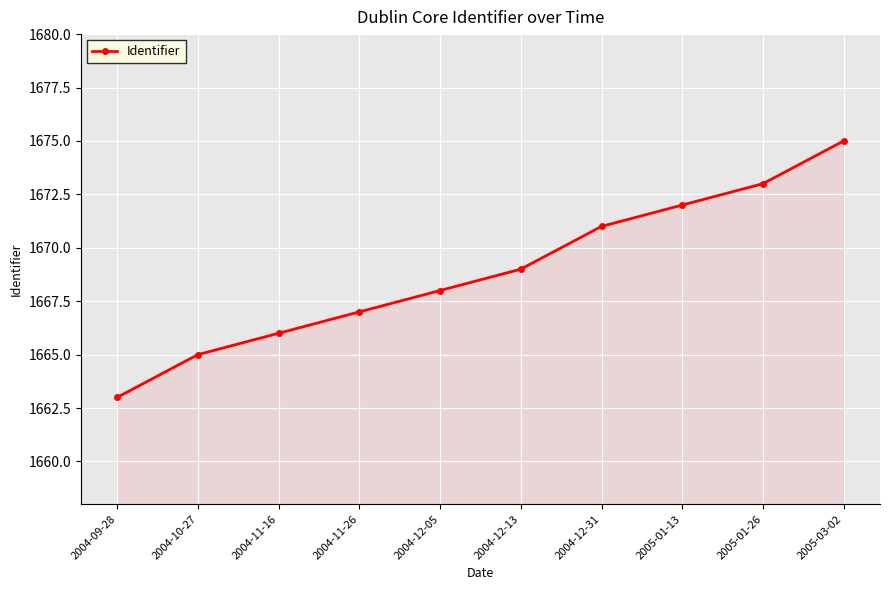

What is the sum of the values at 2004-12-05 and 2004-09-28?

3331